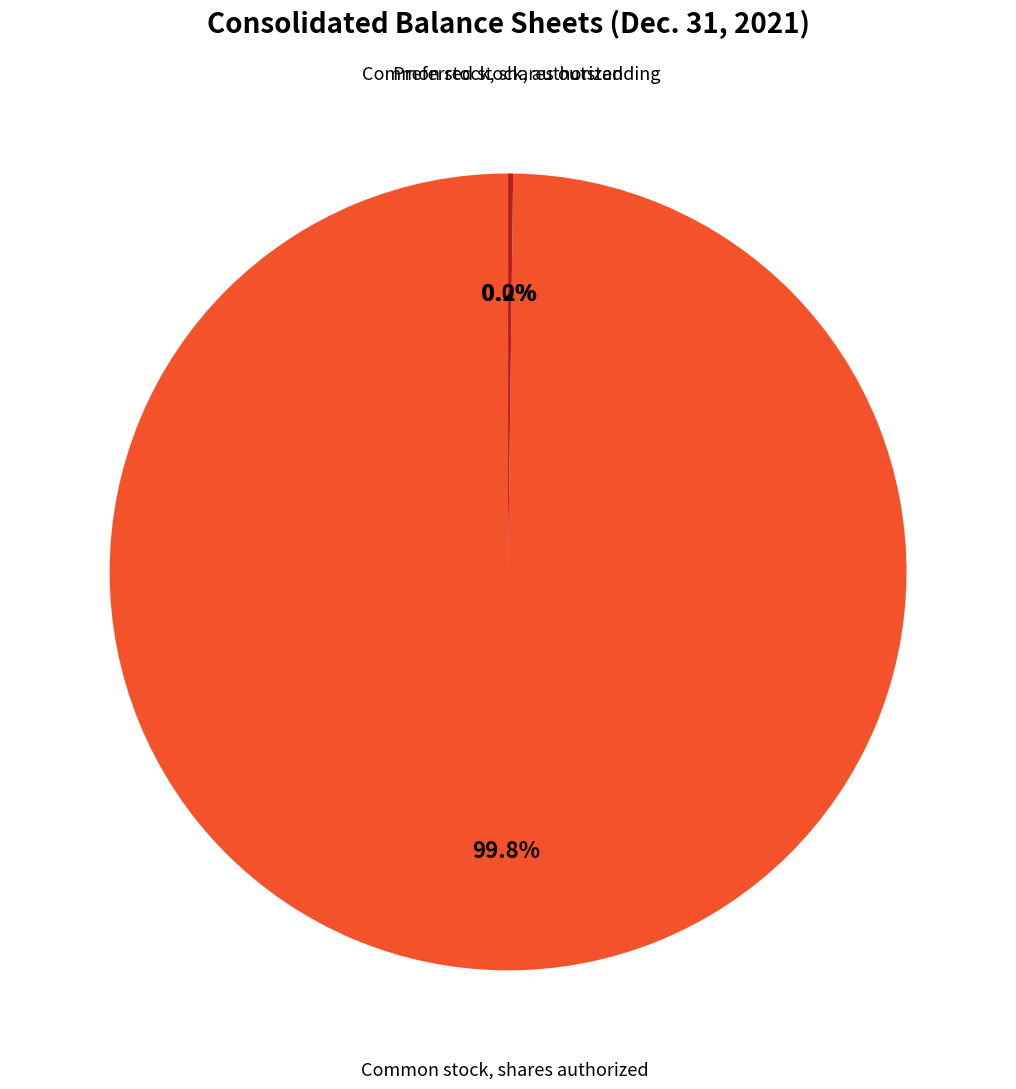

What percentage is NOT represented by Common stock, shares authorized?

0.2%